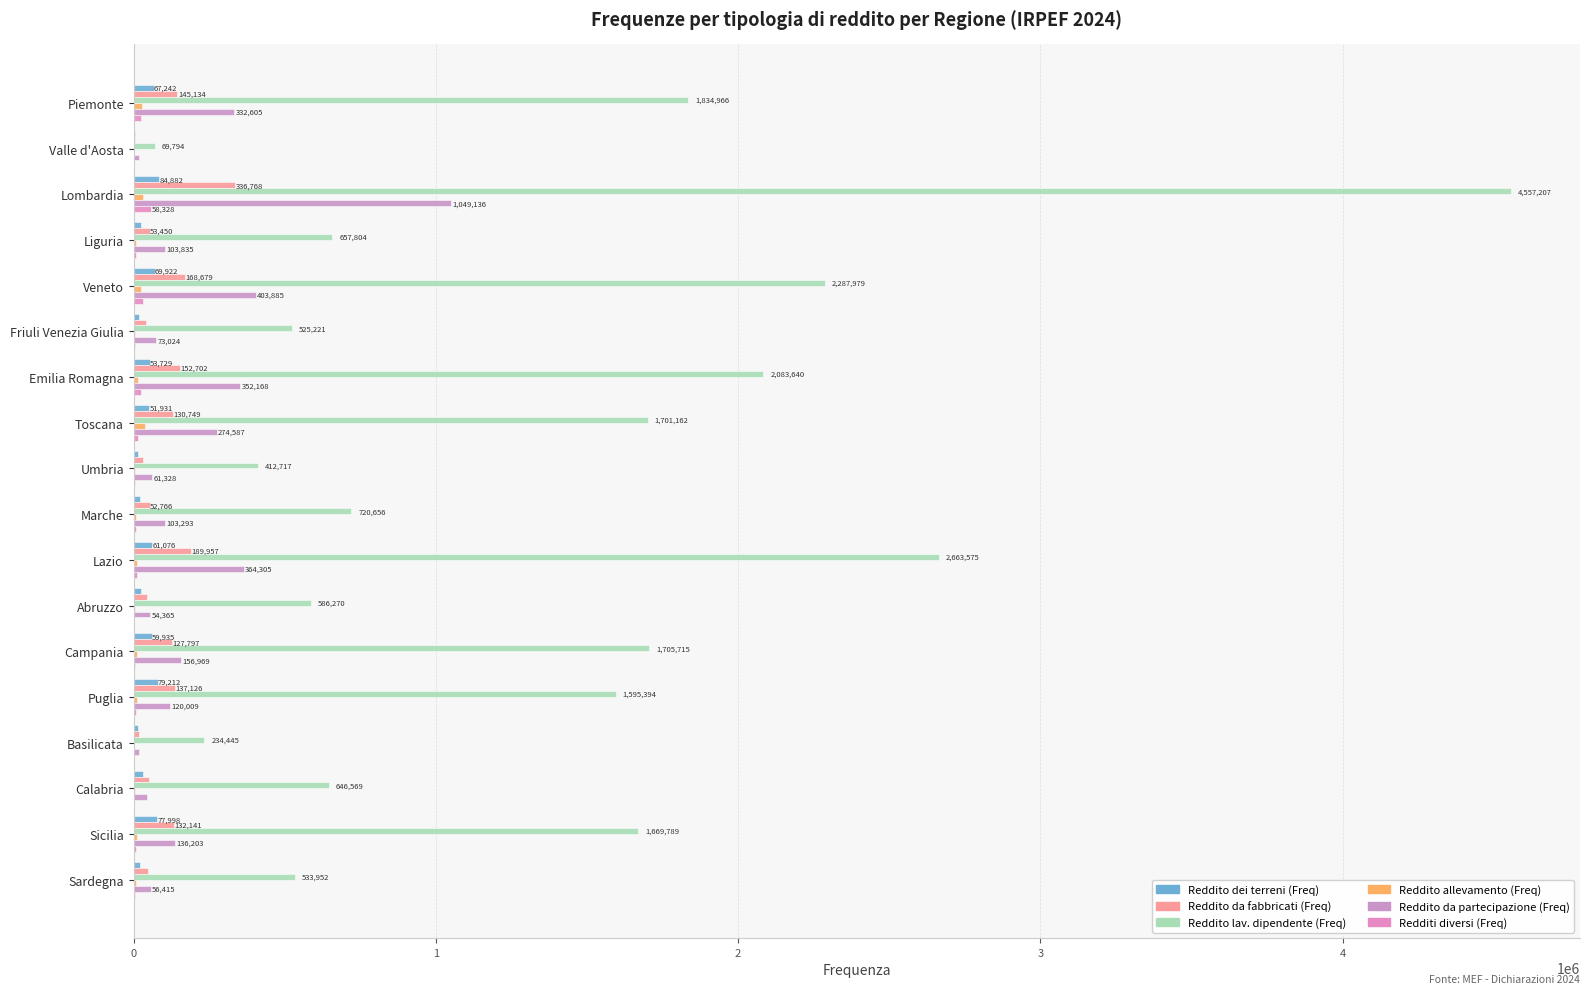

What is the average value of the Redditi diversi (Freq) series?

12000